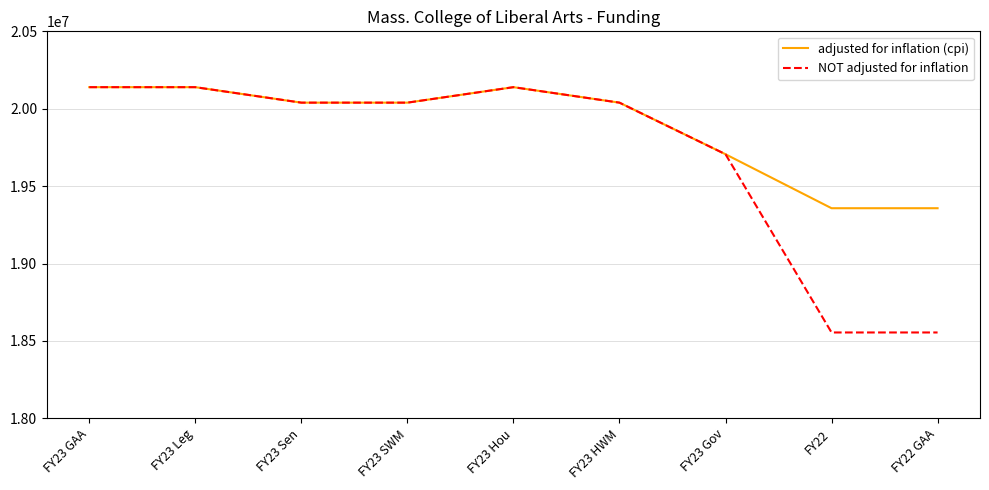

Which series has the widest spread of values?

NOT adjusted for inflation